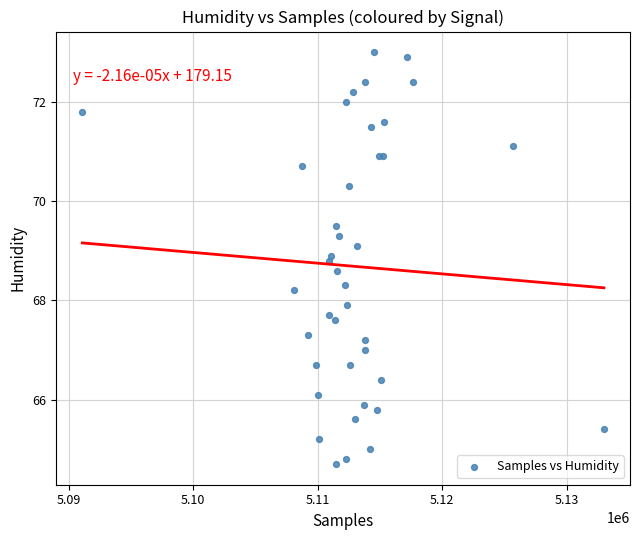

What Y value in the scatter plot is closest to 68?

67.9